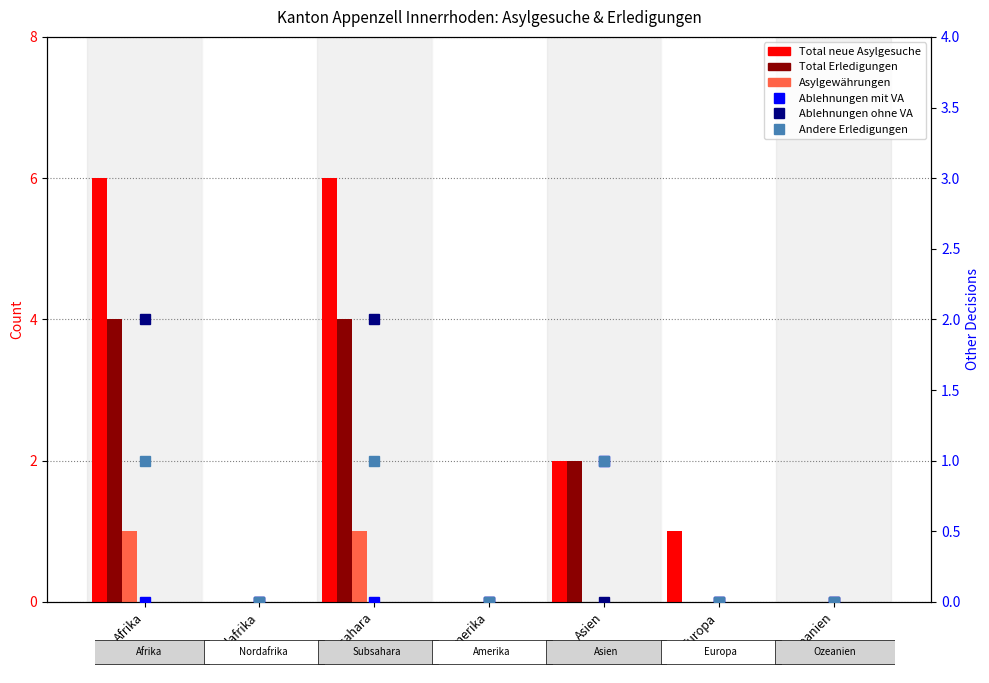

Count the number of categories in the chart.

7